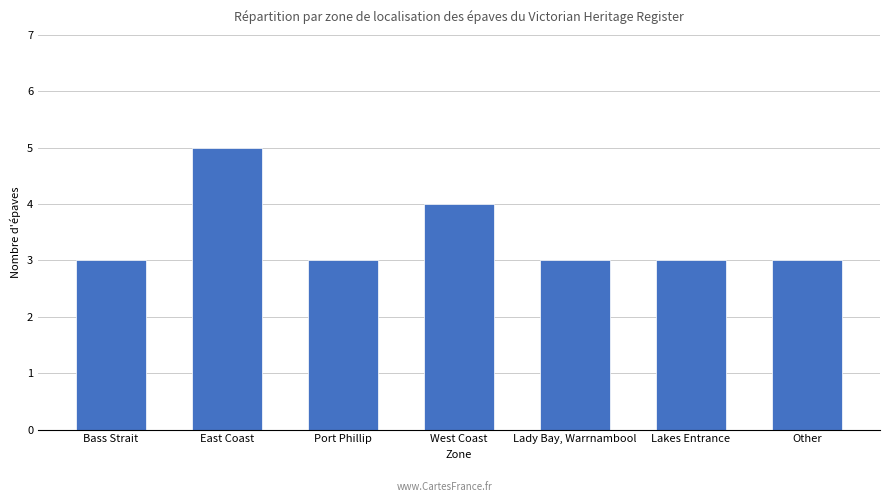

Are the bars grouped side by side (vs. stacked)?

No